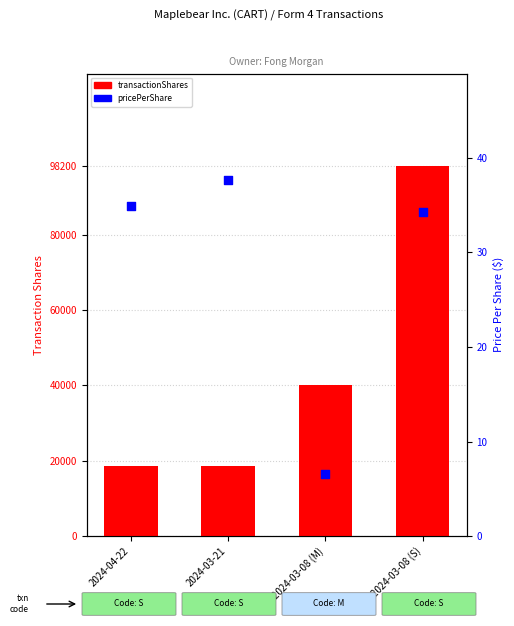

At how many categories does at least one series exceed 74748?

1